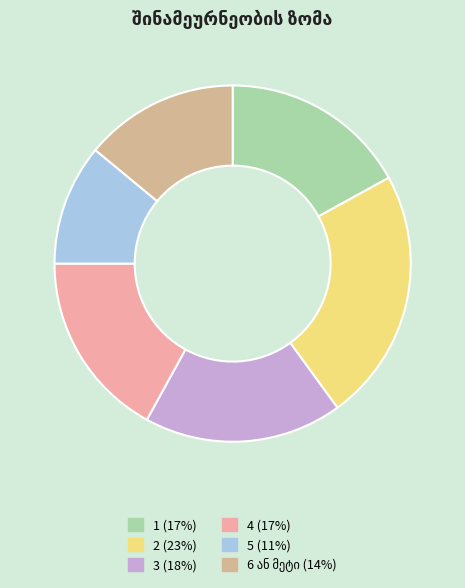

Which category has the biggest portion of the pie?

2